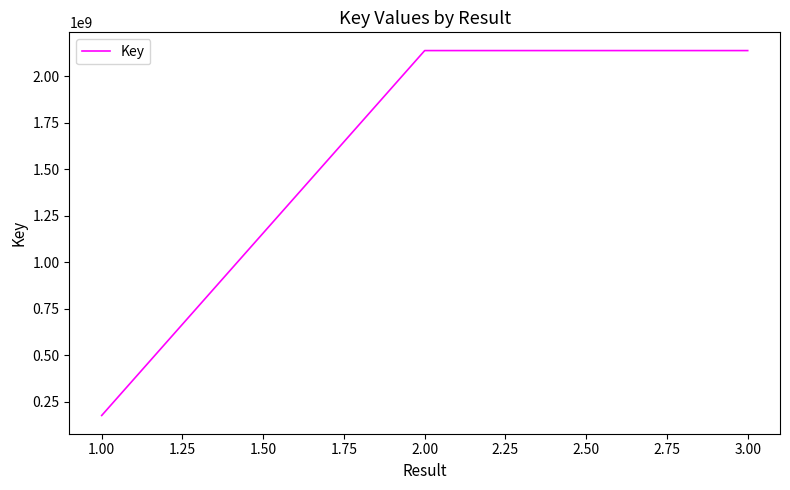

What is the greatest value displayed?

2137688217